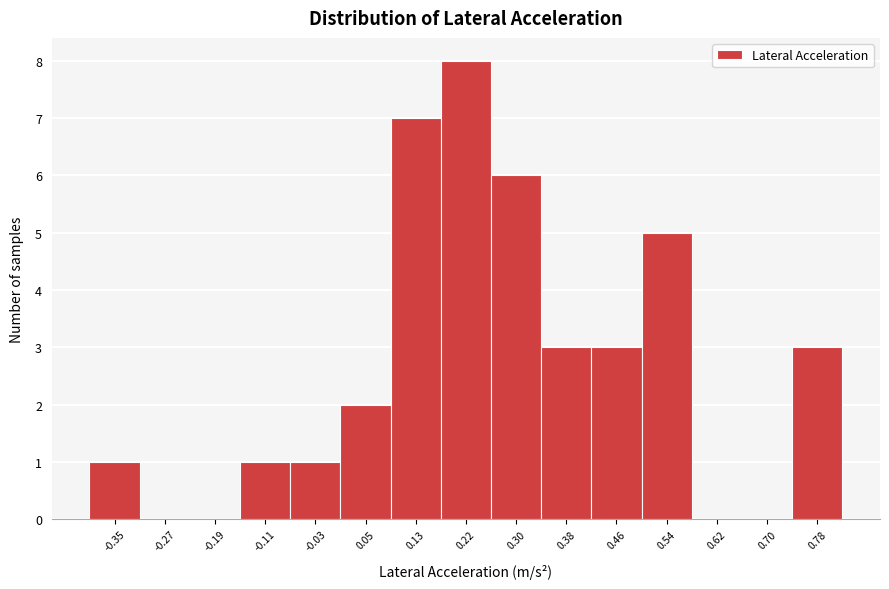

Reading left to right, transcribe this chart: for each bar, give the range it covers on the x-axis and its height. Neither the bar edges nor the heights are printed on the chart, so give them approximately, as read against the axes.

-0.39 to -0.31: 1
-0.31 to -0.23: 0
-0.23 to -0.15: 0
-0.15 to -0.07: 1
-0.07 to 0.01: 1
0.01 to 0.09: 2
0.09 to 0.17: 7
0.17 to 0.26: 8
0.26 to 0.34: 6
0.34 to 0.42: 3
0.42 to 0.50: 3
0.50 to 0.58: 5
0.58 to 0.66: 0
0.66 to 0.74: 0
0.74 to 0.82: 3